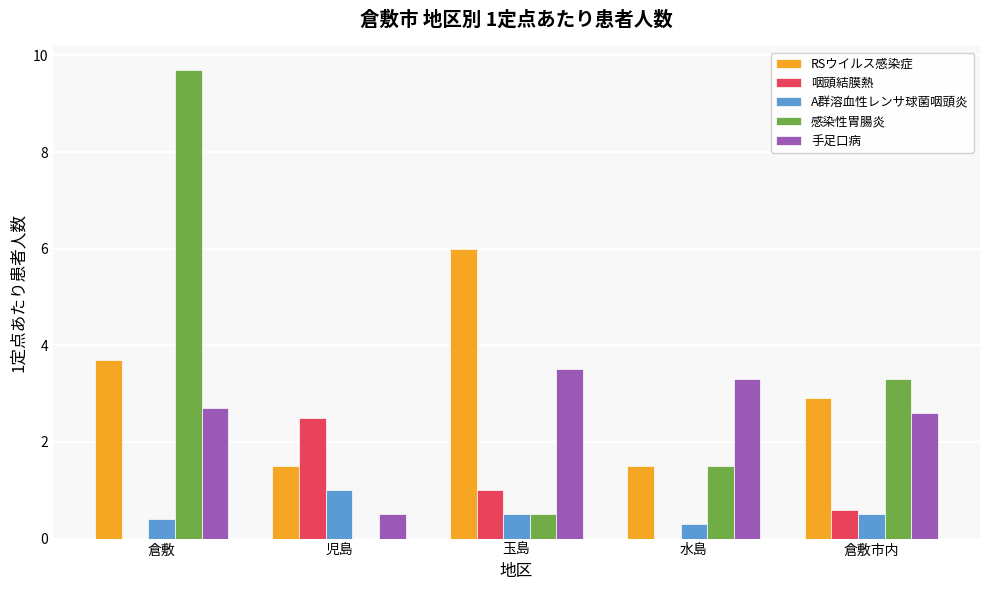

Does the chart contain stacked bars?

No